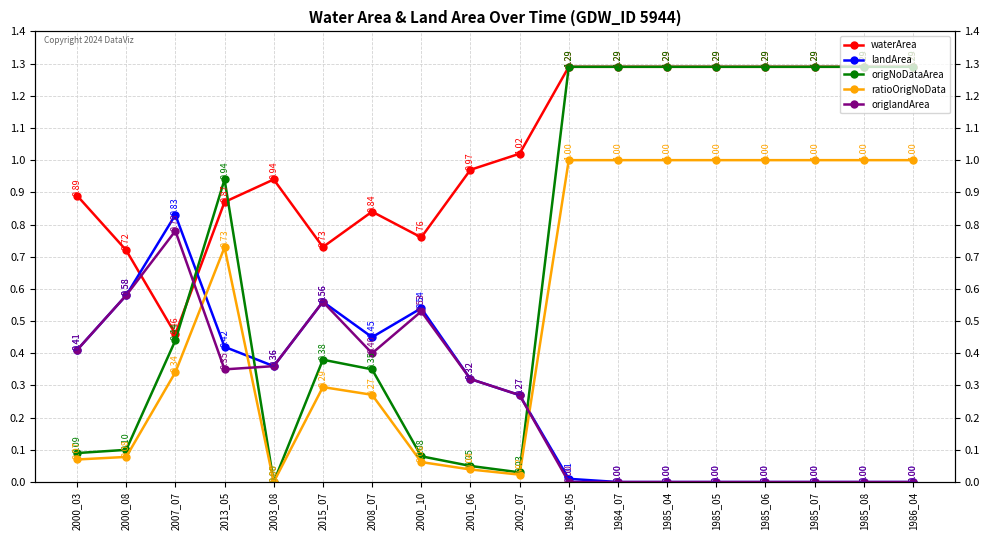

At which category is the sum across all series the highest?

1984_05